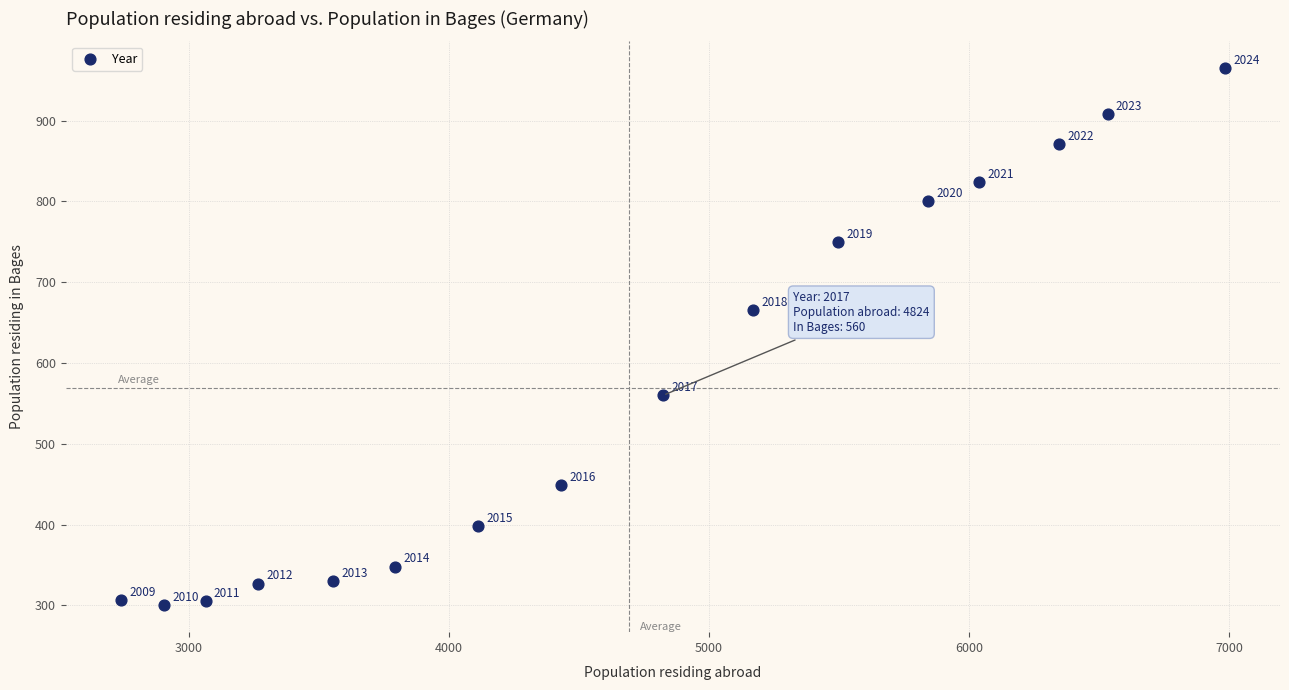

What Y value in the scatter plot is closest to 632?

666